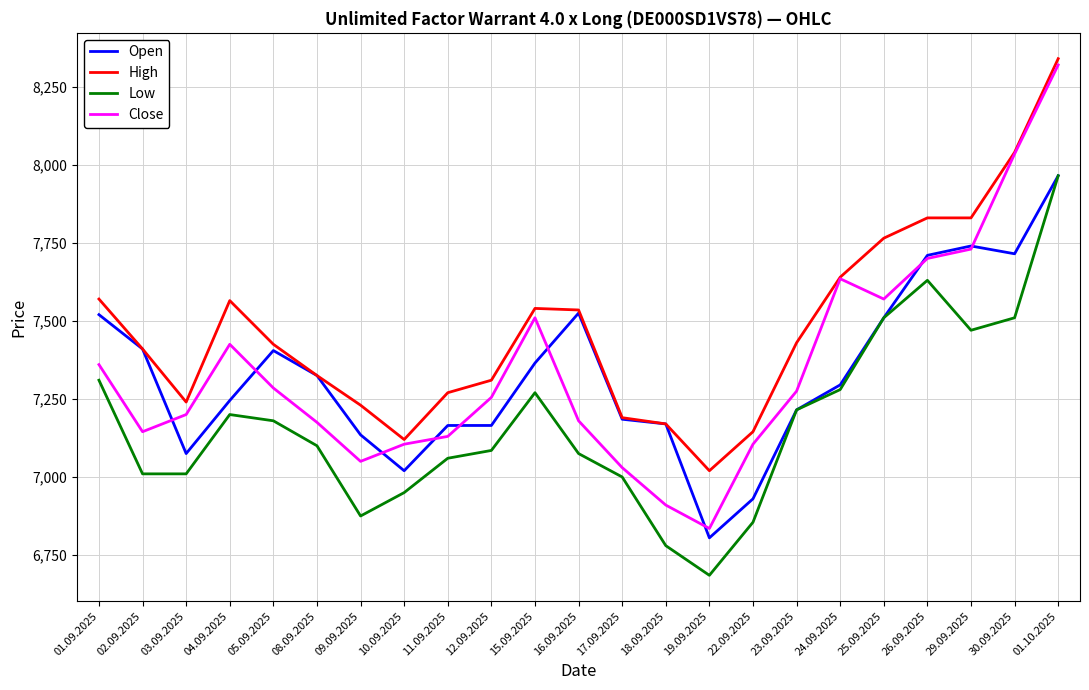

Which series changed the most between 19.09.2025 and 29.09.2025?

Open